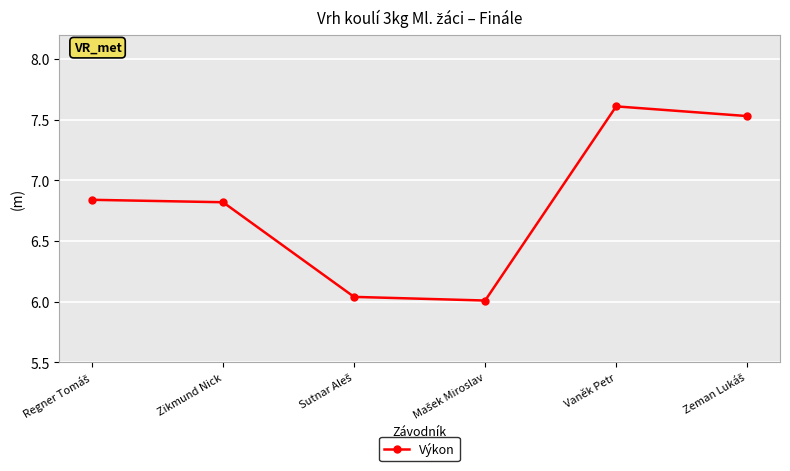

What is the label of the 2nd point from the right?

Vaněk Petr